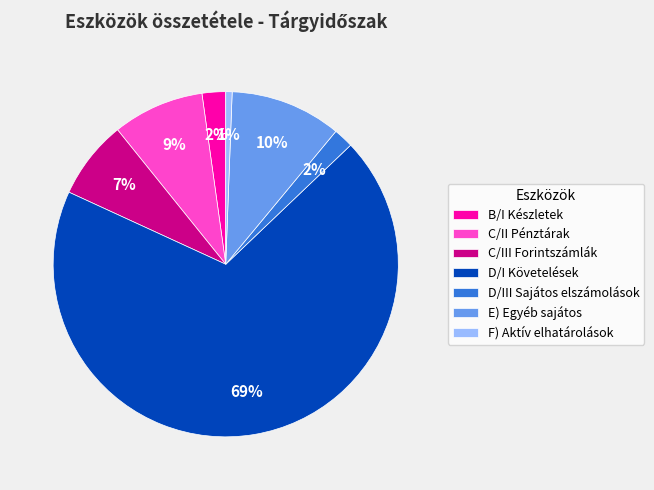

Which has a higher value, C/II Pénztárak or D/I Követelések?

D/I Követelések